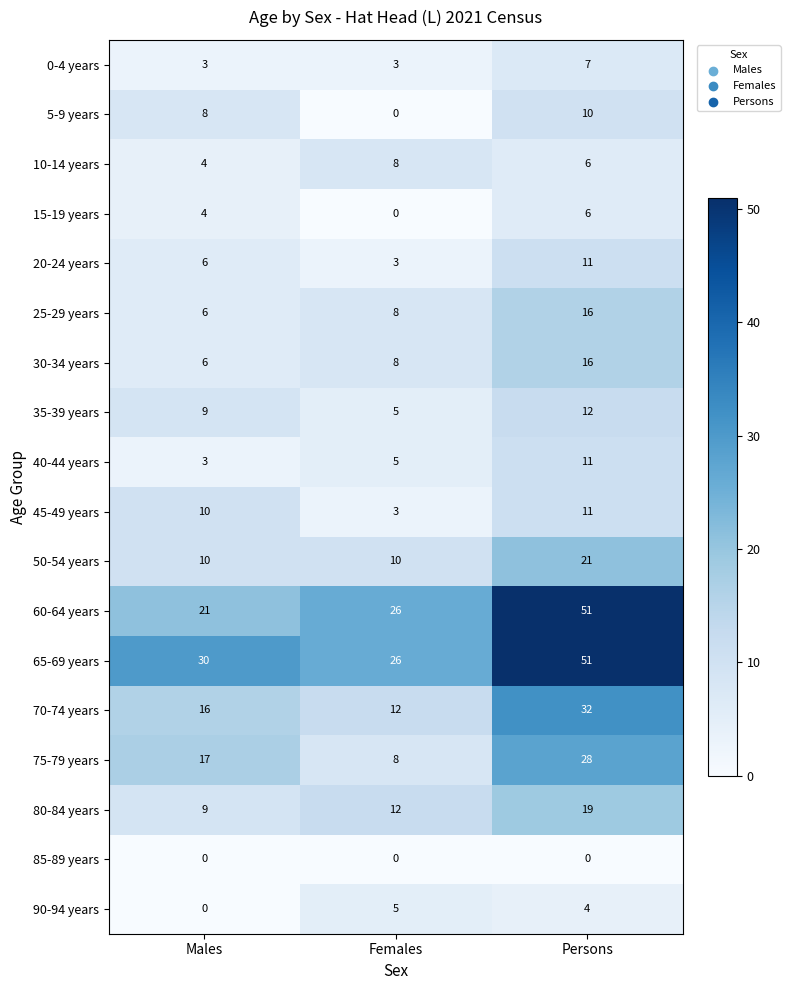

What is the average value of the 0-4 years series?

4